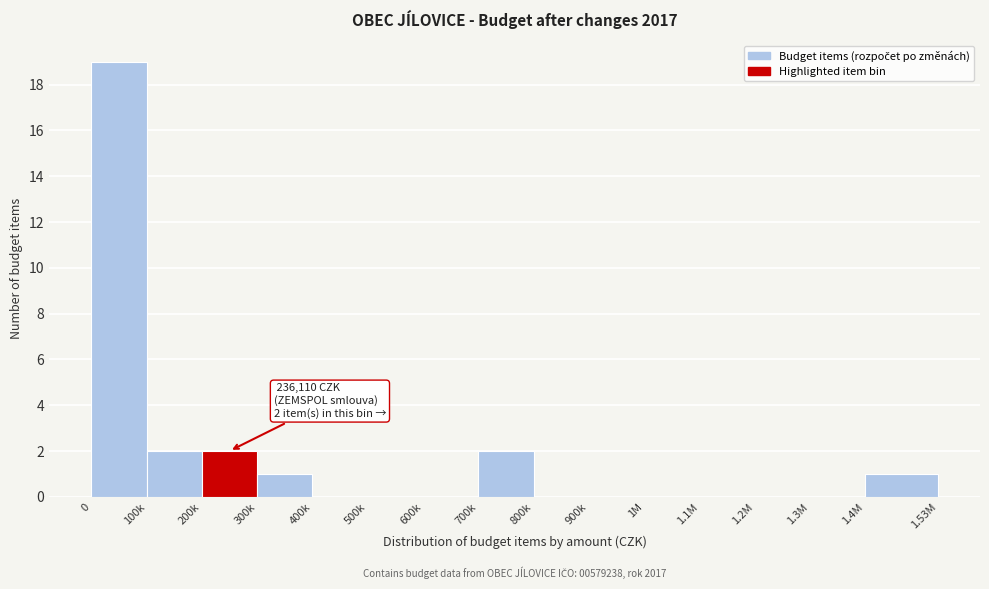

Reading left to right, what are all the values shown in this chart?

0=19	100k=2	200k=2	300k=1	400k=0	500k=0	600k=0	700k=2	800k=0	900k=0	1M=0	1.1M=0	1.2M=0	1.3M=0	1.4M=1